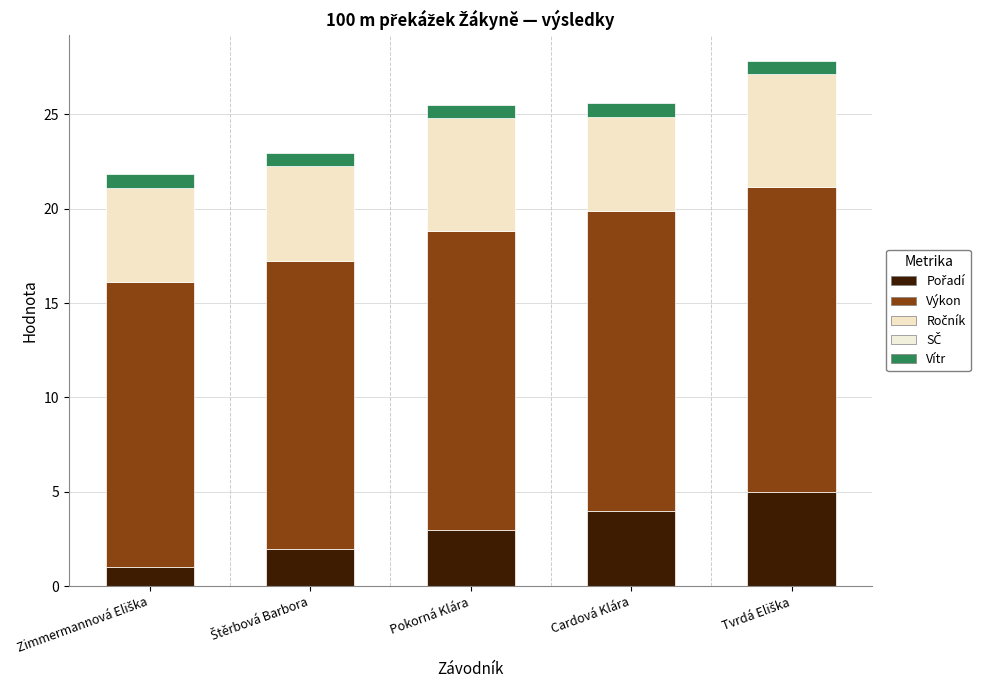

How many series are shown in this chart?

4